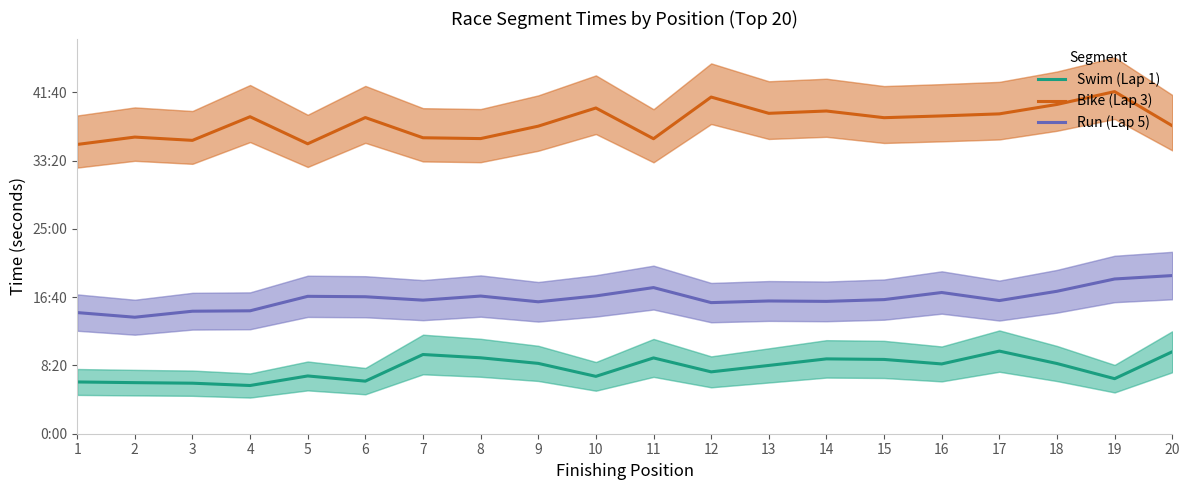

Which series has the largest total across all categories?

Bike (Lap 3)